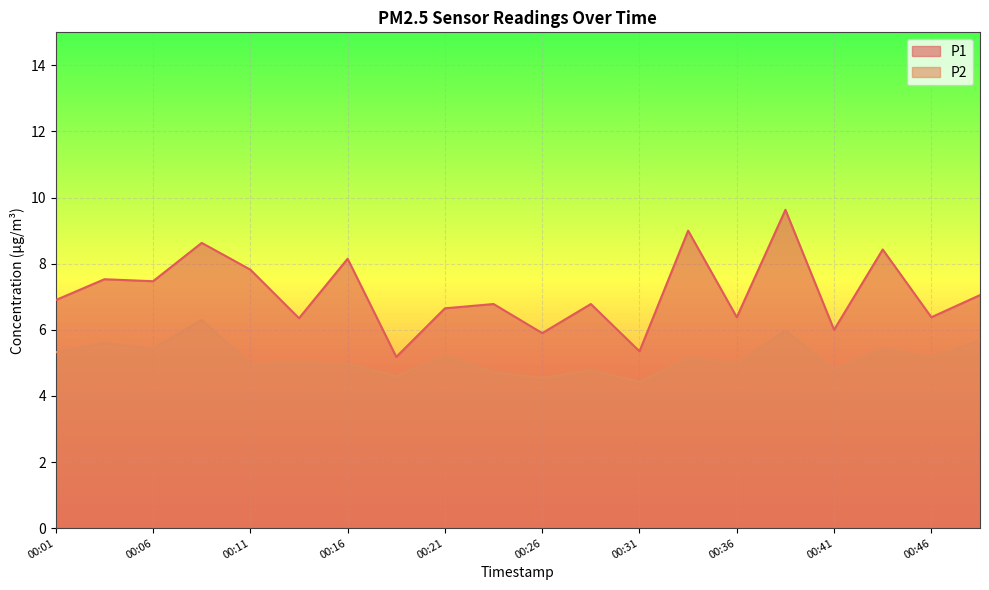

How many data points in P2 are less than 5?

8